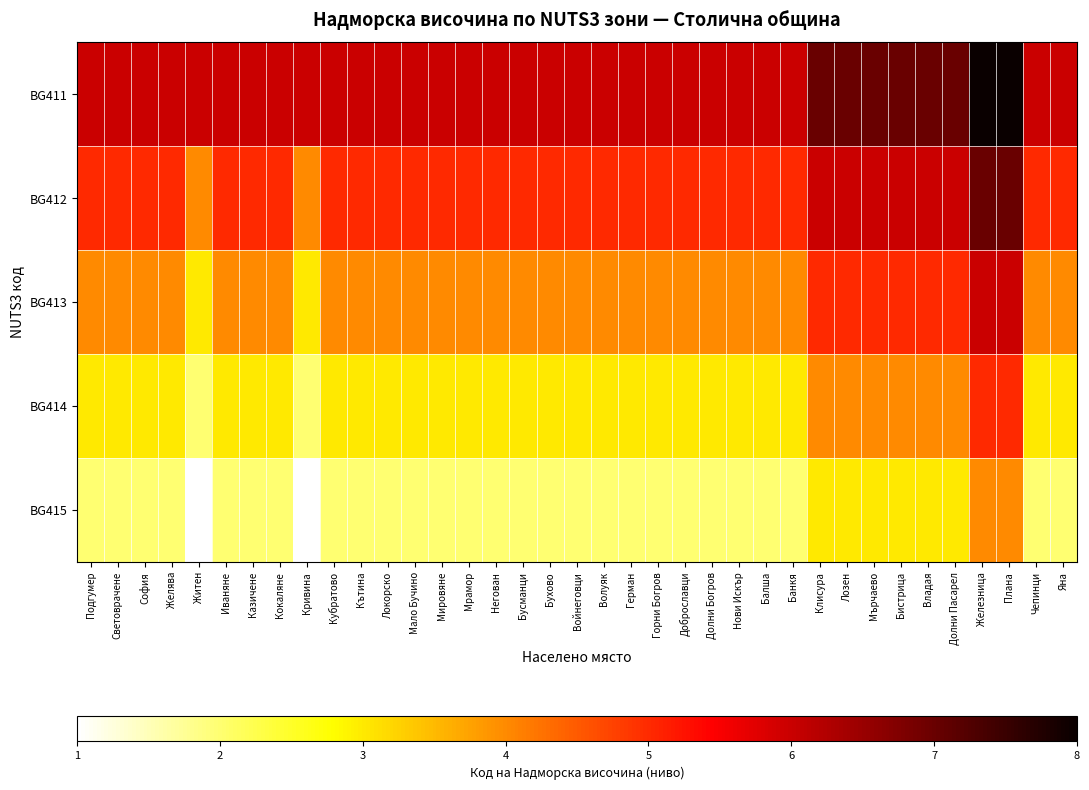

Between Подгумер and Банкя, which series saw the biggest shift?

BG411